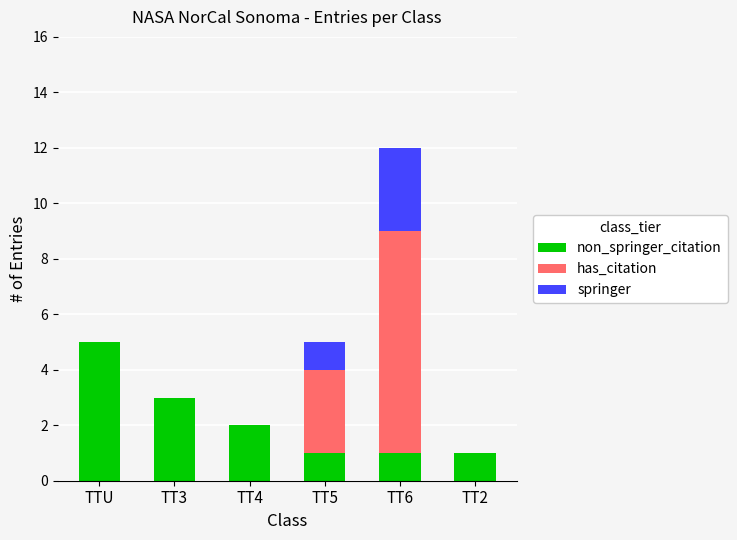

Count the number of data series in this chart.

3